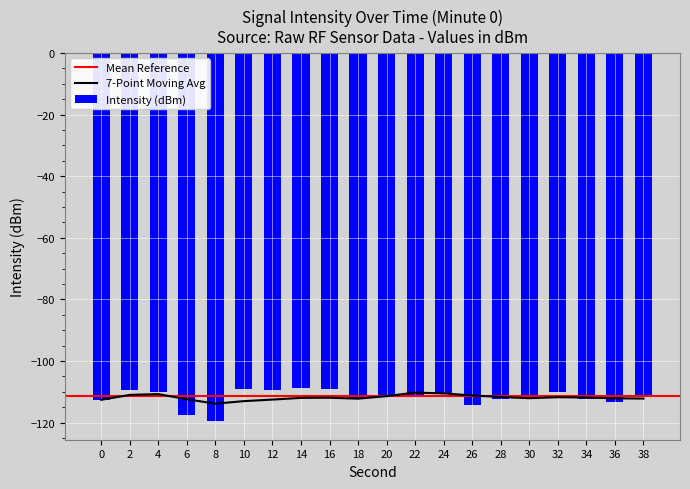

Does the chart contain stacked bars?

No